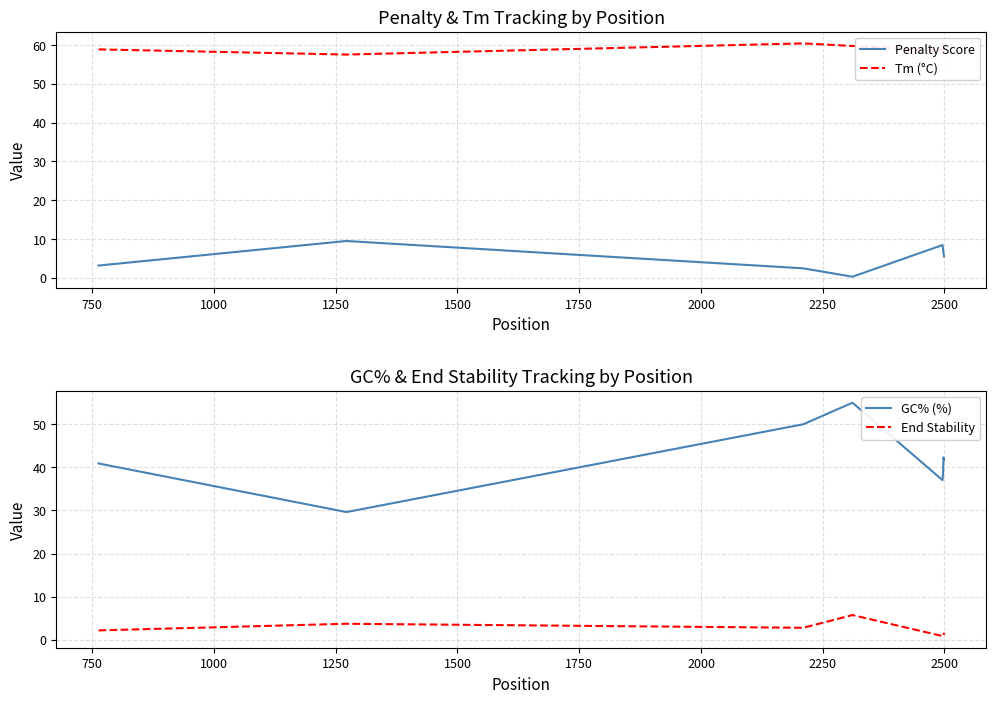

True or false: GC% (%) and End Stability cross at least once.

False